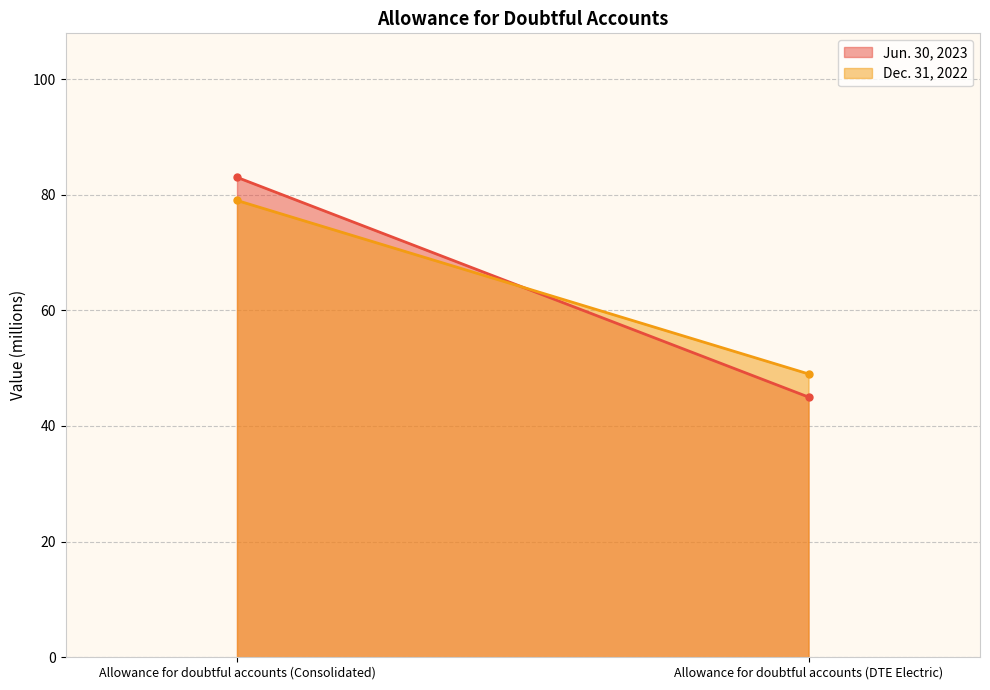

What is the difference between the maximum and minimum values in the Jun. 30, 2023 series?

38